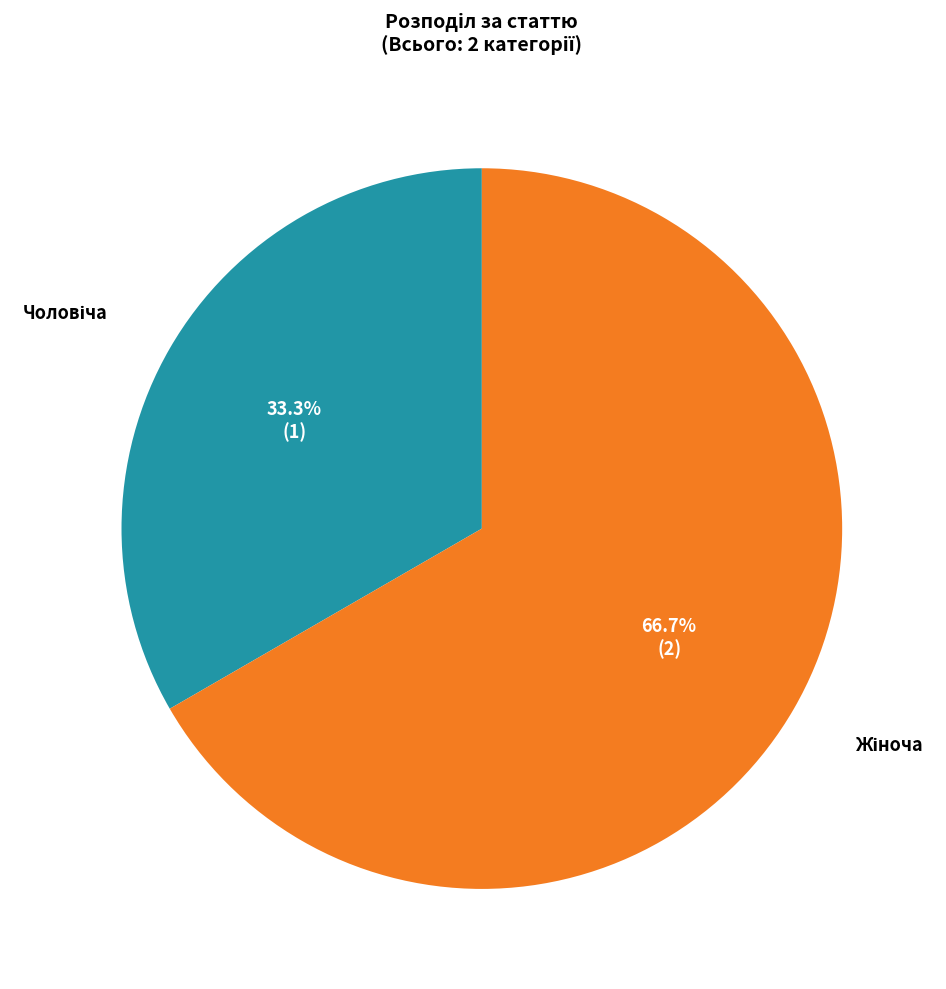

How many segments does this pie chart have?

2